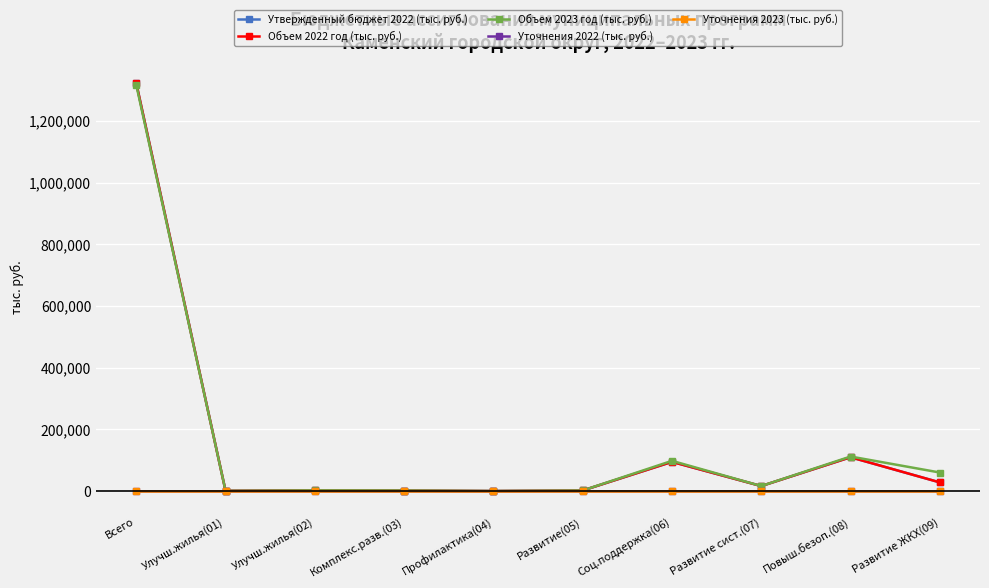

What is the maximum value shown in the chart?

1321613.7